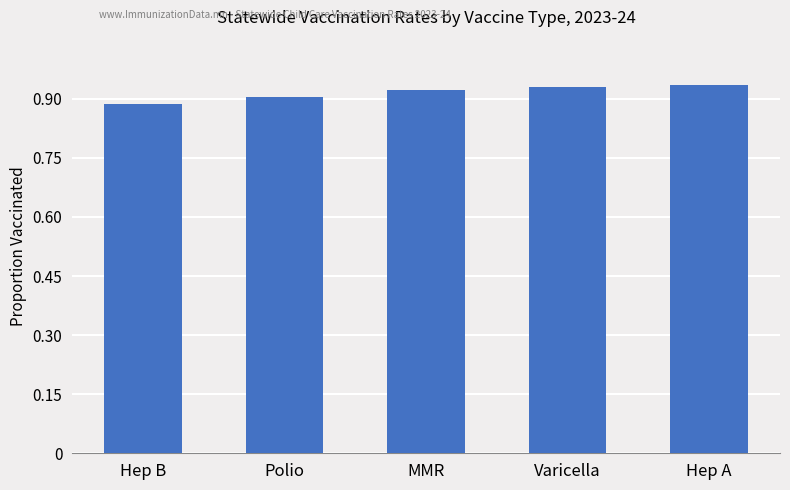

At which category does the chart reach its minimum across all series?

Hep B